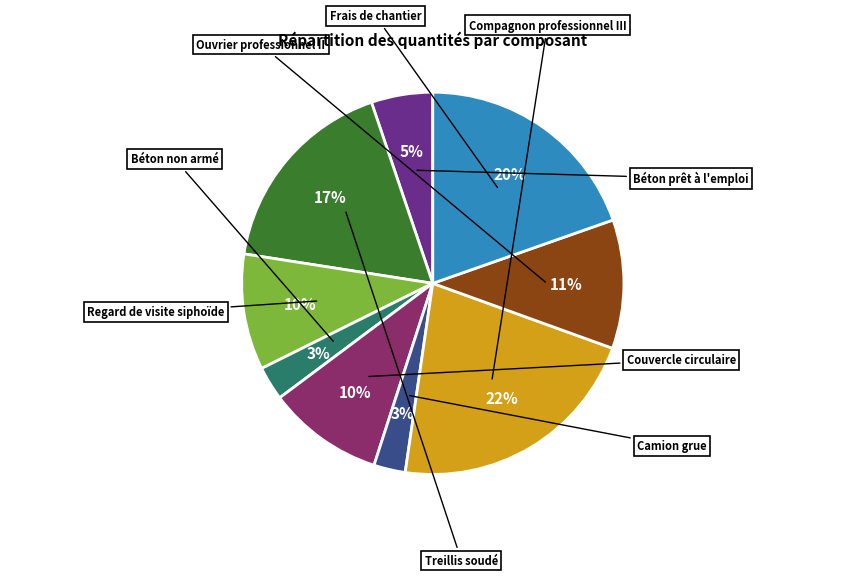

Count the number of slices in the pie.

9